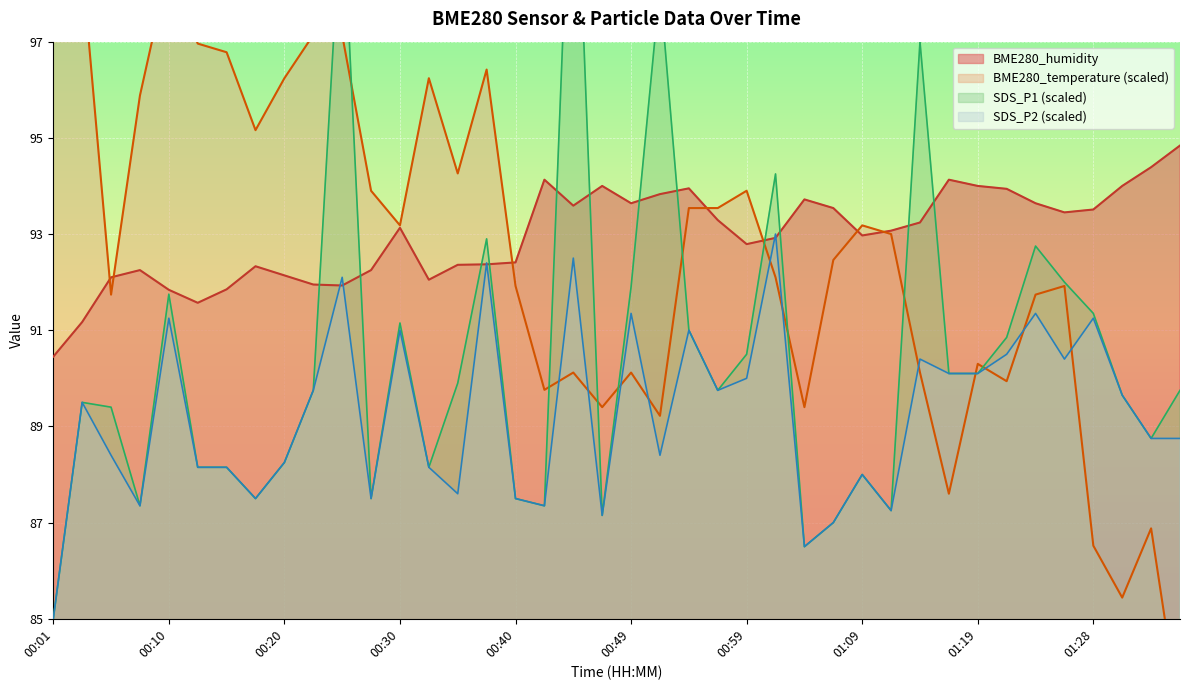

Reading left to right, what are all the values shown in this chart?

BME280_temperature: 00:01=100.7	00:03=98.6	00:06=91.7	00:08=95.9	00:10=98.6	00:13=97.0	00:15=96.8	00:18=95.2	00:20=96.2	00:22=97.1	00:25=97.1	00:27=93.9	00:30=93.2	00:32=96.2	00:35=94.3	00:37=96.4	00:40=91.9	00:42=89.8	00:45=90.1	00:47=89.4	00:49=90.1	00:52=89.2	00:54=93.5	00:57=93.5	00:59=93.9	01:02=92.1	01:04=89.4	01:06=92.5	01:09=93.2	01:11=93.0	01:14=90.1	01:16=87.6	01:19=90.3	01:21=89.9	01:24=91.7	01:26=91.9	01:28=86.5	01:31=85.4	01:33=86.9	01:36=82.9
BME280_humidity: 00:01=90.5	00:03=91.2	00:06=92.1	00:08=92.2	00:10=91.8	00:13=91.6	00:15=91.8	00:18=92.3	00:20=92.1	00:22=92.0	00:25=91.9	00:27=92.2	00:30=93.1	00:32=92.0	00:35=92.4	00:37=92.4	00:40=92.4	00:42=94.1	00:45=93.6	00:47=94.0	00:49=93.6	00:52=93.8	00:54=94.0	00:57=93.3	00:59=92.8	01:02=92.9	01:04=93.7	01:06=93.5	01:09=93.0	01:11=93.1	01:14=93.2	01:16=94.1	01:19=94.0	01:21=93.9	01:24=93.6	01:26=93.5	01:28=93.5	01:31=94.0	01:33=94.4	01:36=94.8
SDS_P1: 00:01=85.0	00:03=89.5	00:06=89.4	00:08=87.3	00:10=91.8	00:13=88.2	00:15=88.2	00:18=87.5	00:20=88.2	00:22=89.8	00:25=100.2	00:27=87.5	00:30=91.2	00:32=88.2	00:35=89.9	00:37=92.9	00:40=87.5	00:42=87.3	00:45=102.7	00:47=87.2	00:49=91.9	00:52=98.2	00:54=91.0	00:57=89.8	00:59=90.5	01:02=94.2	01:04=86.5	01:06=87.0	01:09=88.0	01:11=87.2	01:14=97.0	01:16=90.1	01:19=90.1	01:21=90.8	01:24=92.8	01:26=92.0	01:28=91.3	01:31=89.7	01:33=88.8	01:36=89.8
SDS_P2: 00:01=85.0	00:03=89.5	00:06=88.4	00:08=87.3	00:10=91.2	00:13=88.2	00:15=88.2	00:18=87.5	00:20=88.2	00:22=89.8	00:25=92.1	00:27=87.5	00:30=91.0	00:32=88.2	00:35=87.6	00:37=92.4	00:40=87.5	00:42=87.3	00:45=92.5	00:47=87.2	00:49=91.3	00:52=88.4	00:54=91.0	00:57=89.8	00:59=90.0	01:02=93.0	01:04=86.5	01:06=87.0	01:09=88.0	01:11=87.2	01:14=90.4	01:16=90.1	01:19=90.1	01:21=90.5	01:24=91.3	01:26=90.4	01:28=91.2	01:31=89.7	01:33=88.8	01:36=88.8